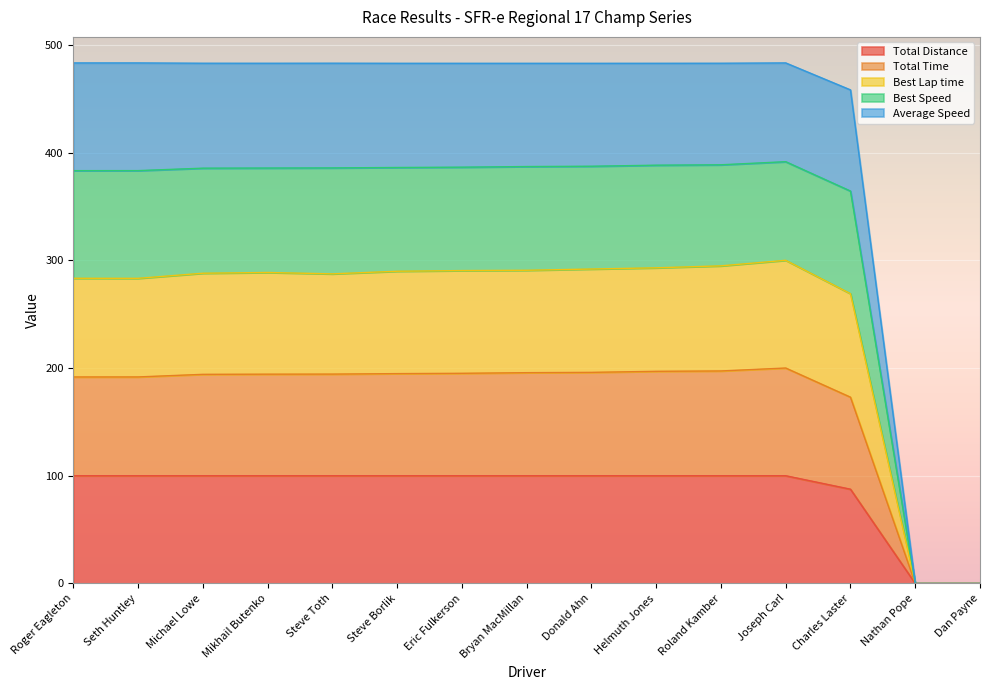

The Total Distance series shows 47.1 at Dan Payne. True or false?

False